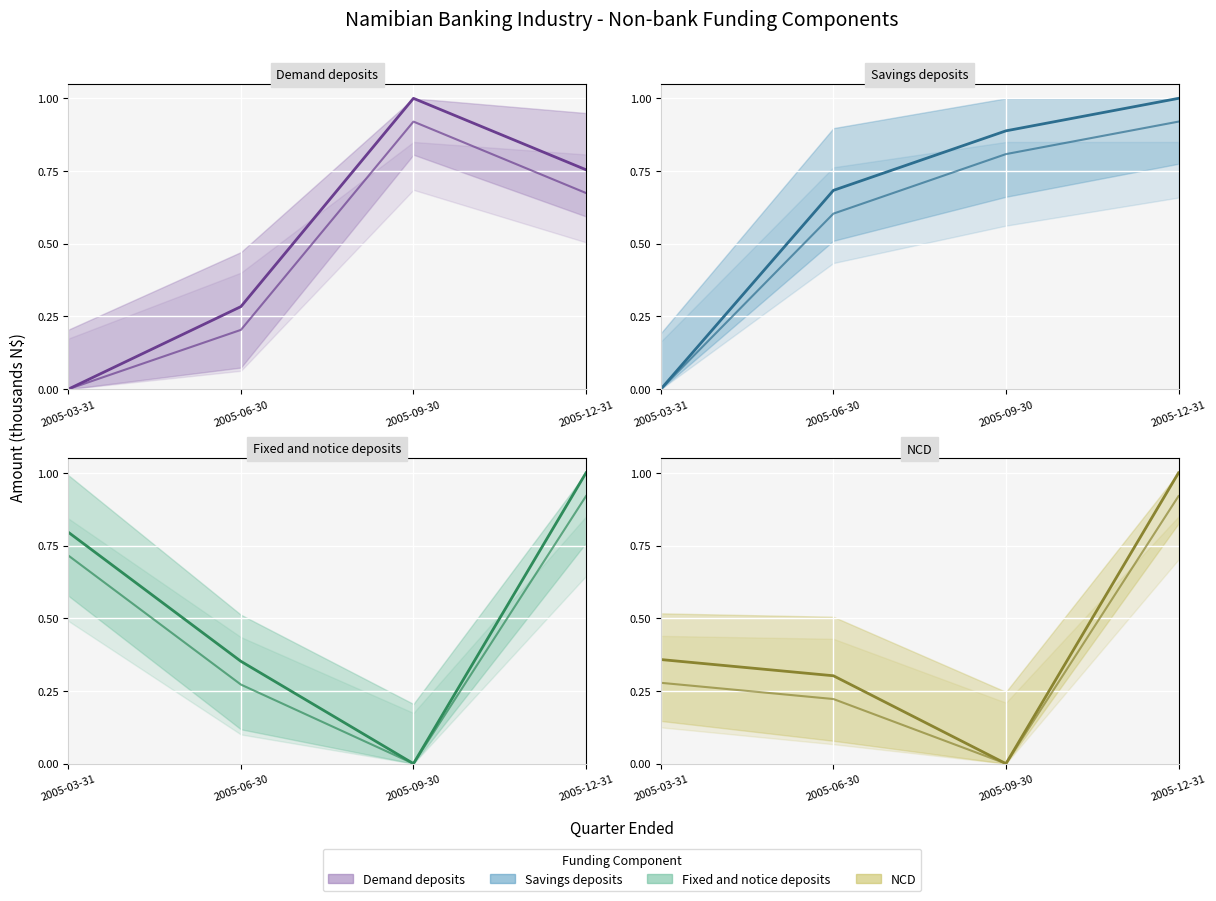

What is the difference between the maximum and minimum values in the Savings deposits series?

1.0